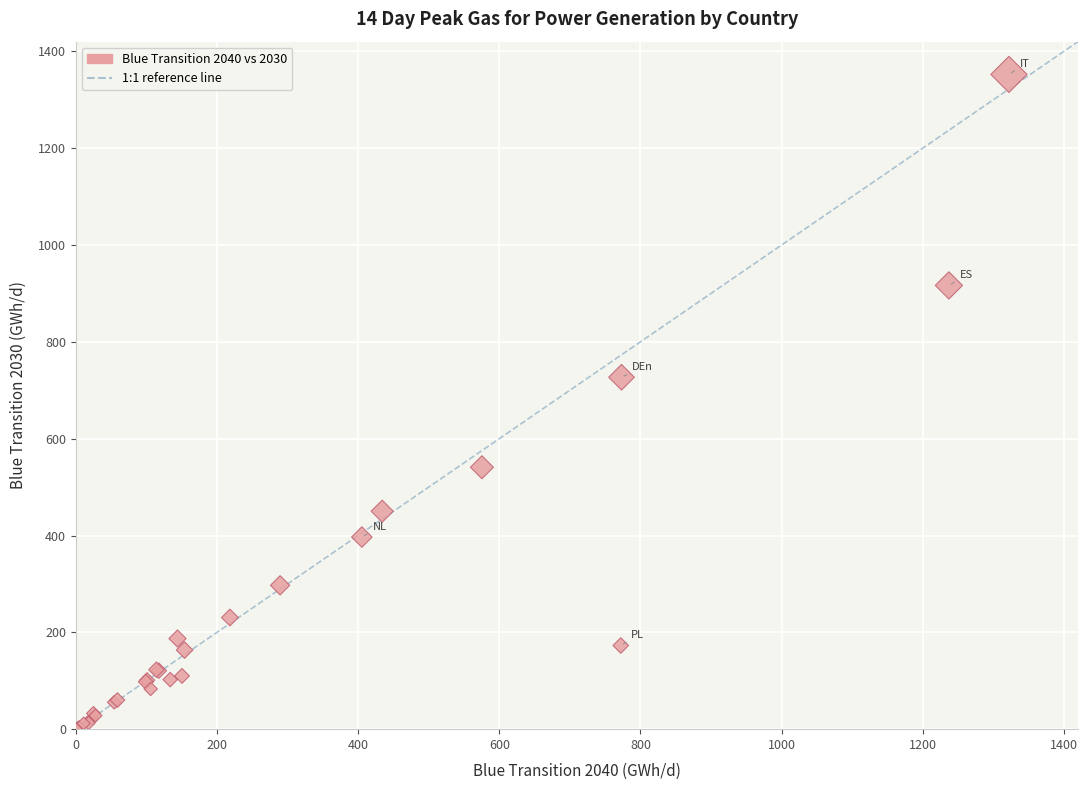

What Y value in the scatter plot is closest to 676?

726.9